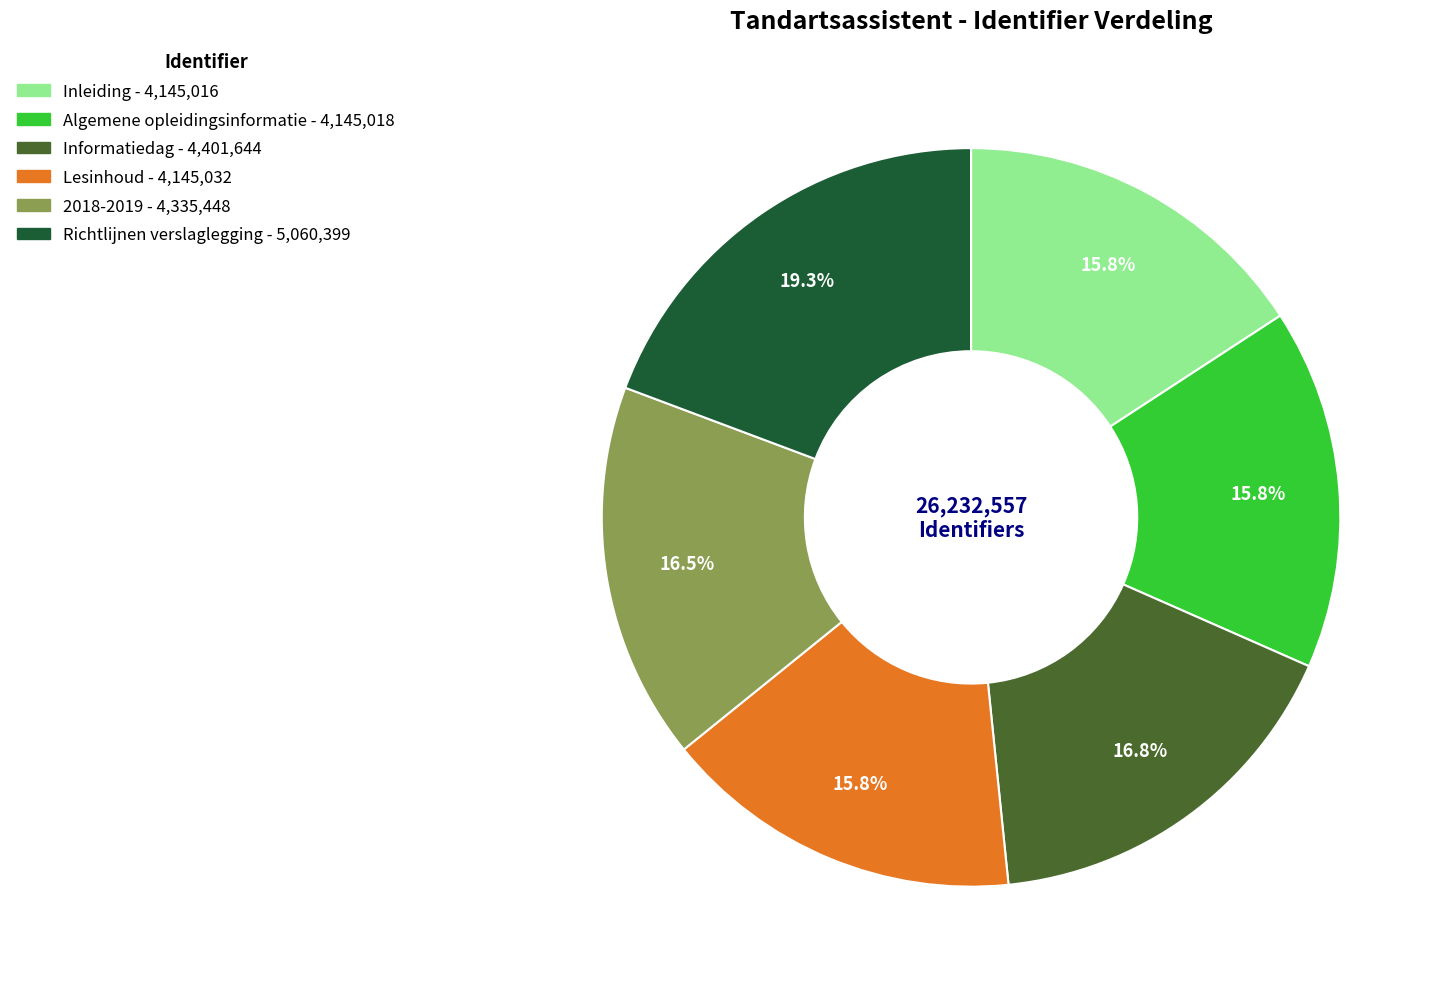

To the nearest percent, what percentage of the pie is Lesinhoud?

16%